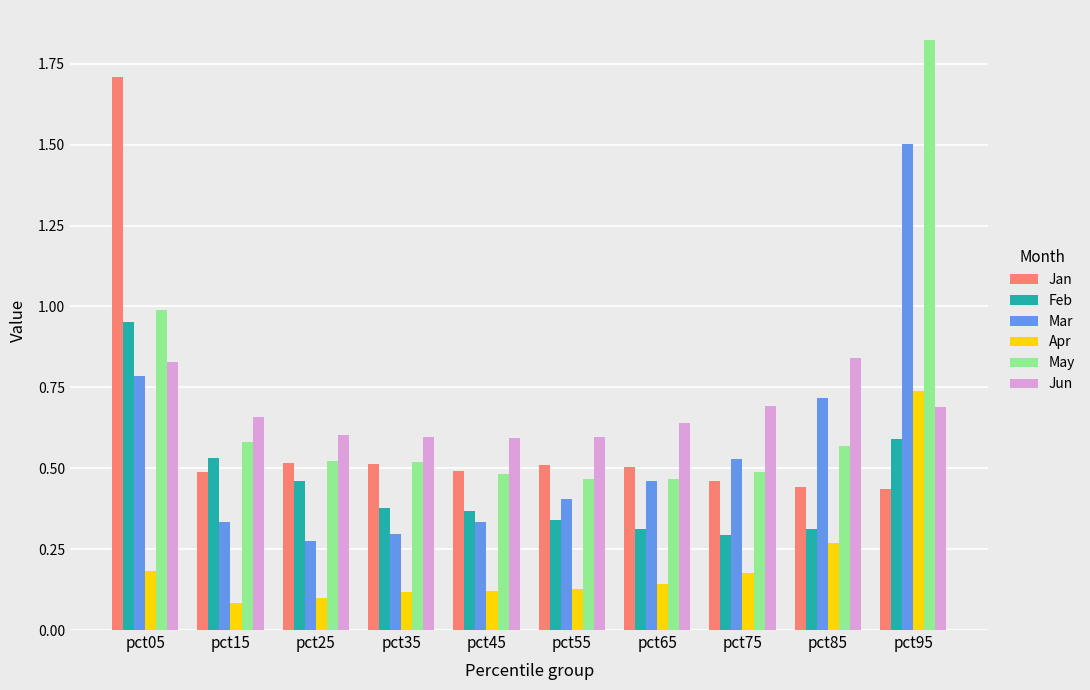

At which category is the sum across all series the highest?

pct95